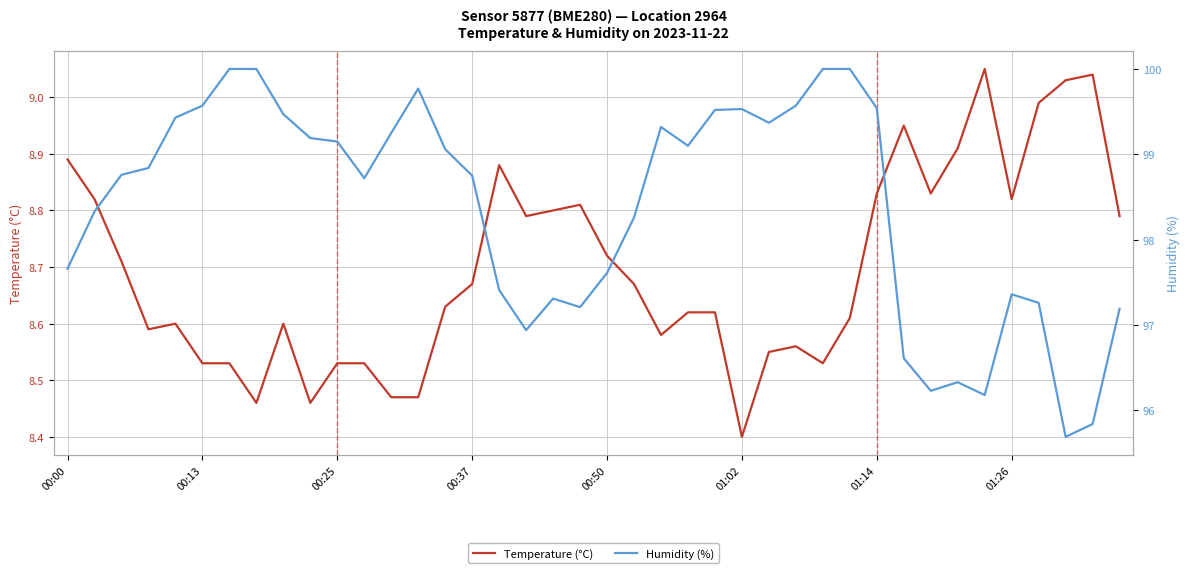

What are all the series names shown in the legend?

Temperature (°C), Humidity (%)